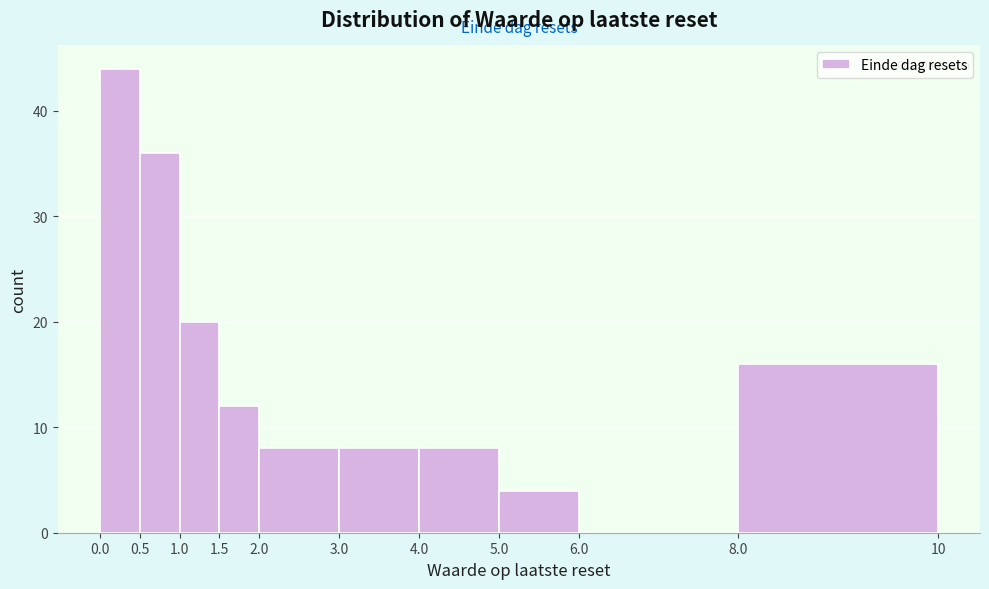

Reading left to right, list all the values displayed in this chart.

0.0=44	0.5=36	1.0=20	1.5=12	2.0=8	3.0=8	4.0=8	5.0=4	6.0=0	8.0=16